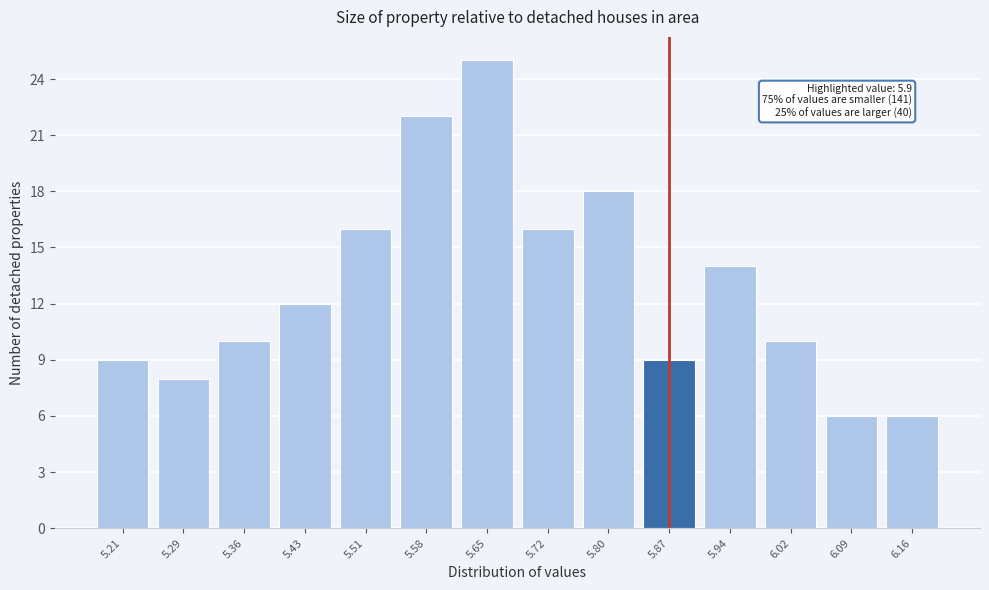

Reading right to left, extract all data points from this chart.

6	6	10	14	9	18	16	25	22	16	12	10	8	9